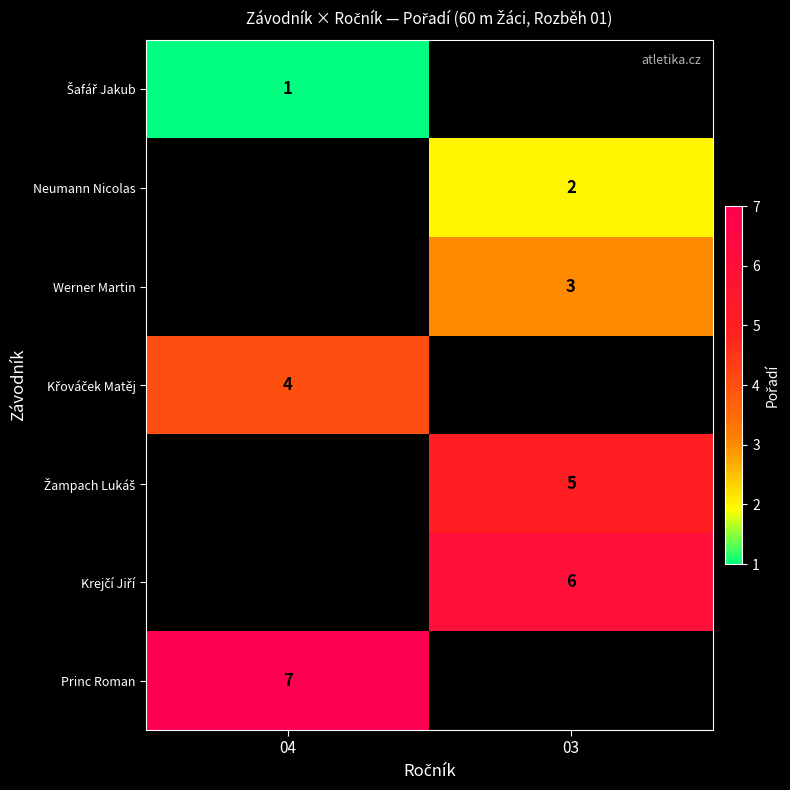

The Werner Martin series shows 3 at 03. True or false?

True